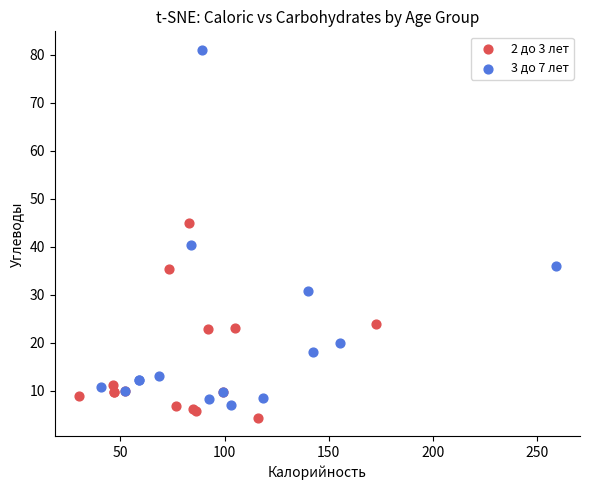

Which series has the widest spread of Y values?

3 до 7 лет